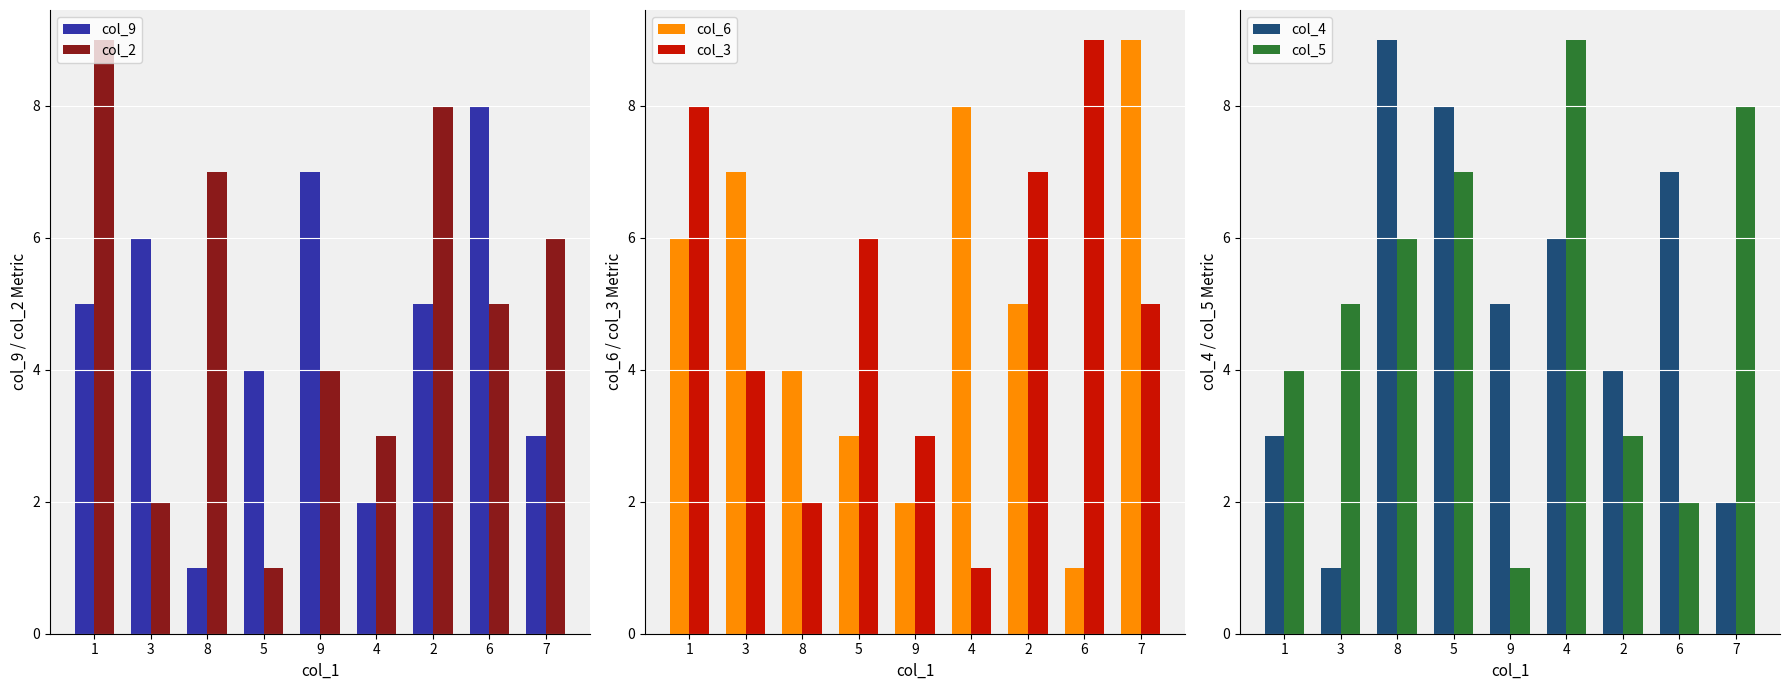

Which series has the largest total across all categories?

col_2